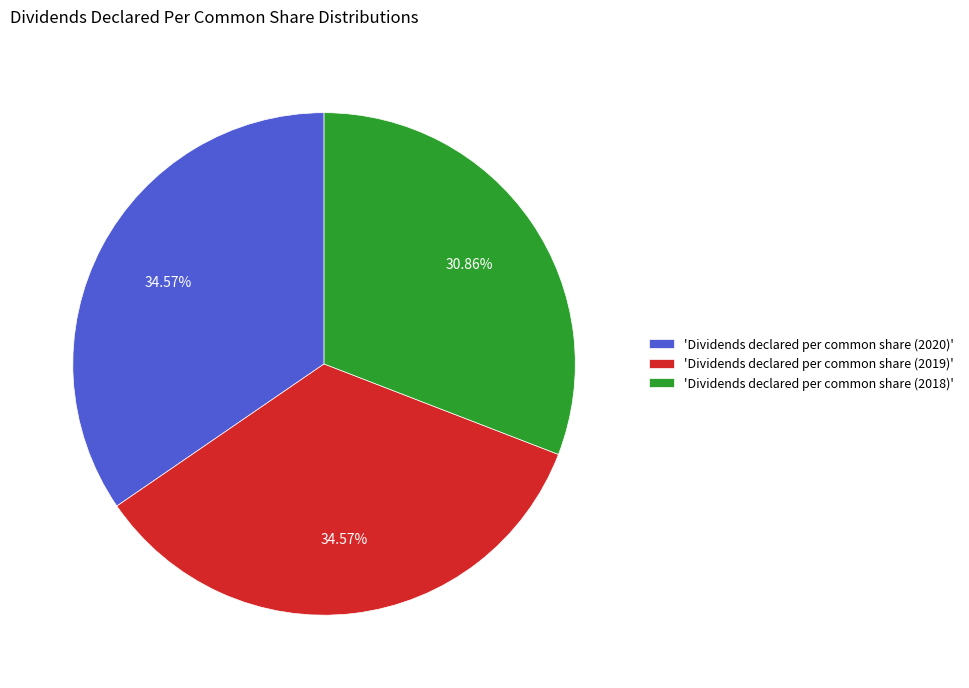

To the nearest percent, what is the difference between the largest and smallest slice percentages?

4%